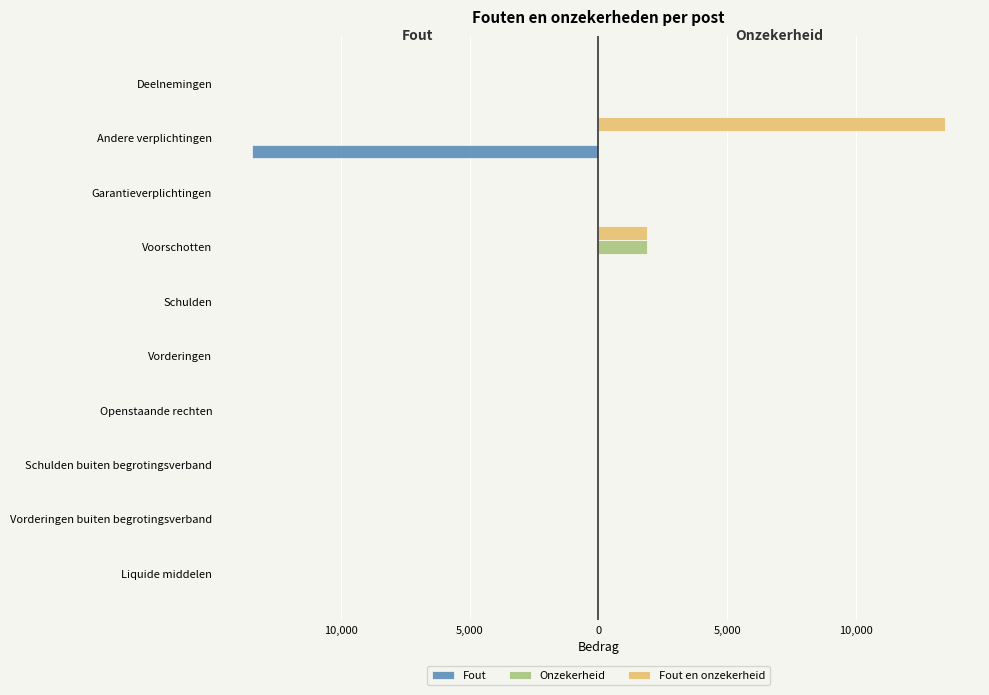

Reading left to right, extract all data points from this chart.

Fout: 0	0	0	0	0	0	0	0	-13447	0
Onzekerheid: 0	0	0	0	0	0	1870	0	0	0
Fout en onzekerheid: 0	0	0	0	0	0	1870	0	13447	0